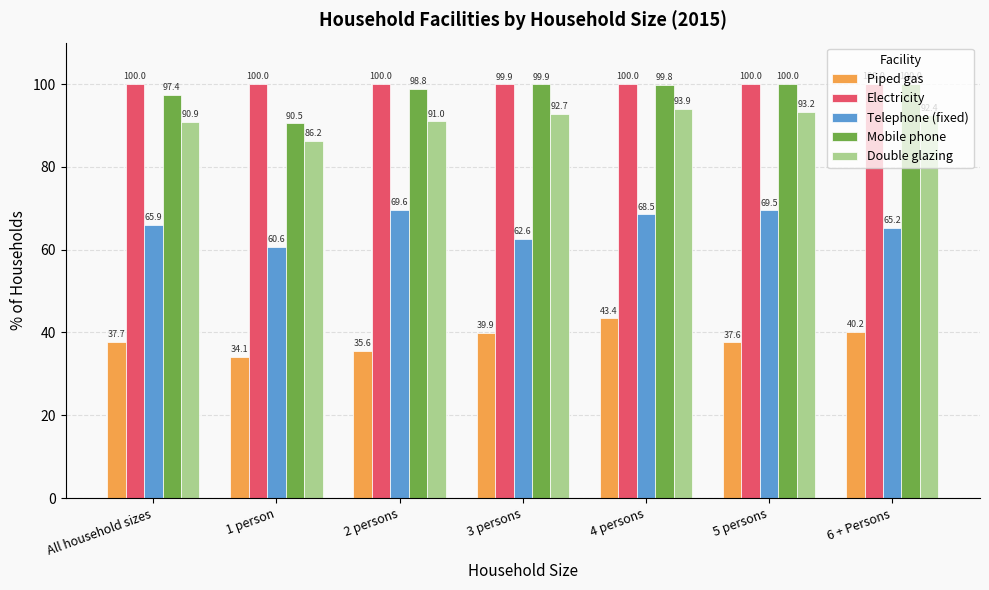

What is the lowest value of the Double glazing series?

86.2